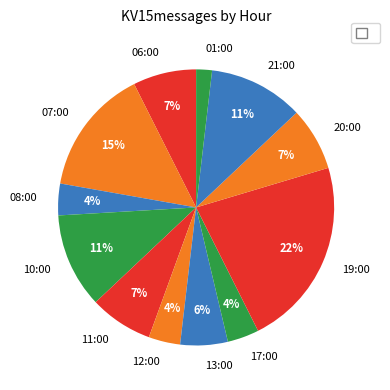

To the nearest percent, what portion does 21:00 represent?

11%